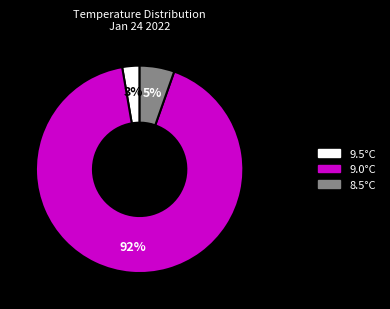

To the nearest percent, what portion does 9.0°C represent?

92%